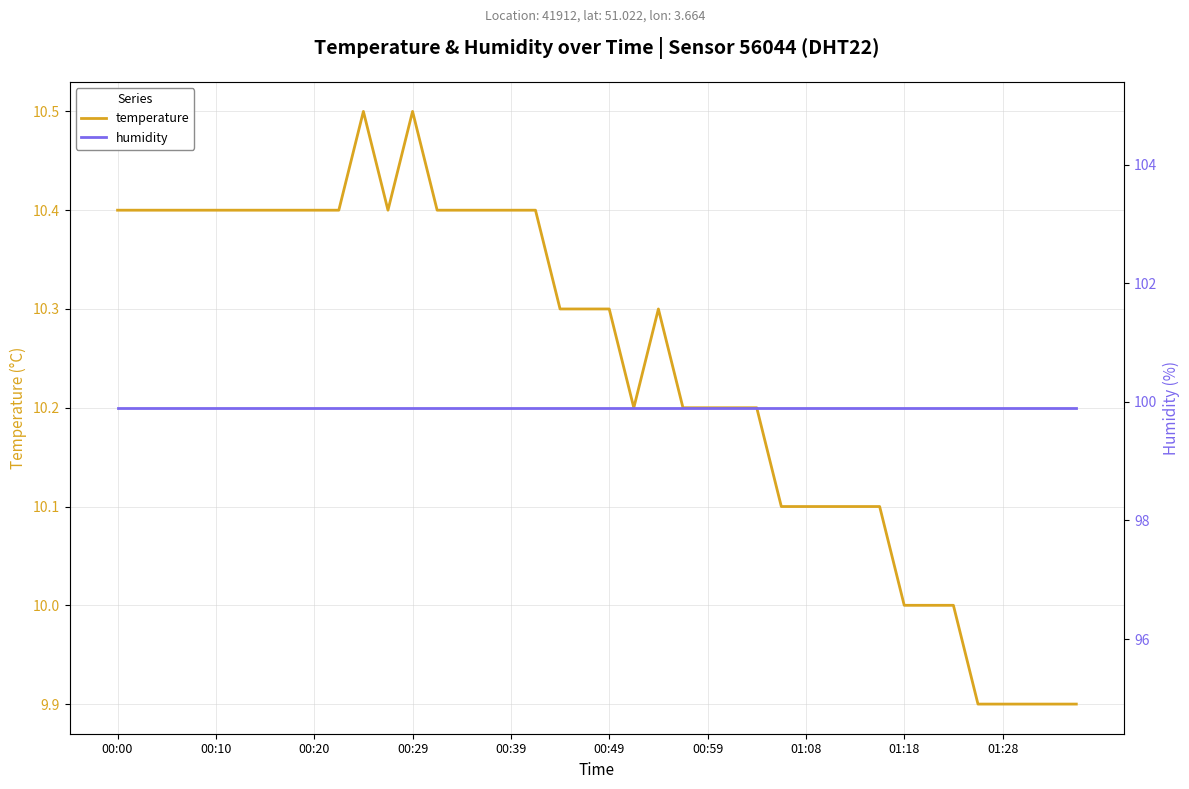

What is the maximum value for temperature?

10.5